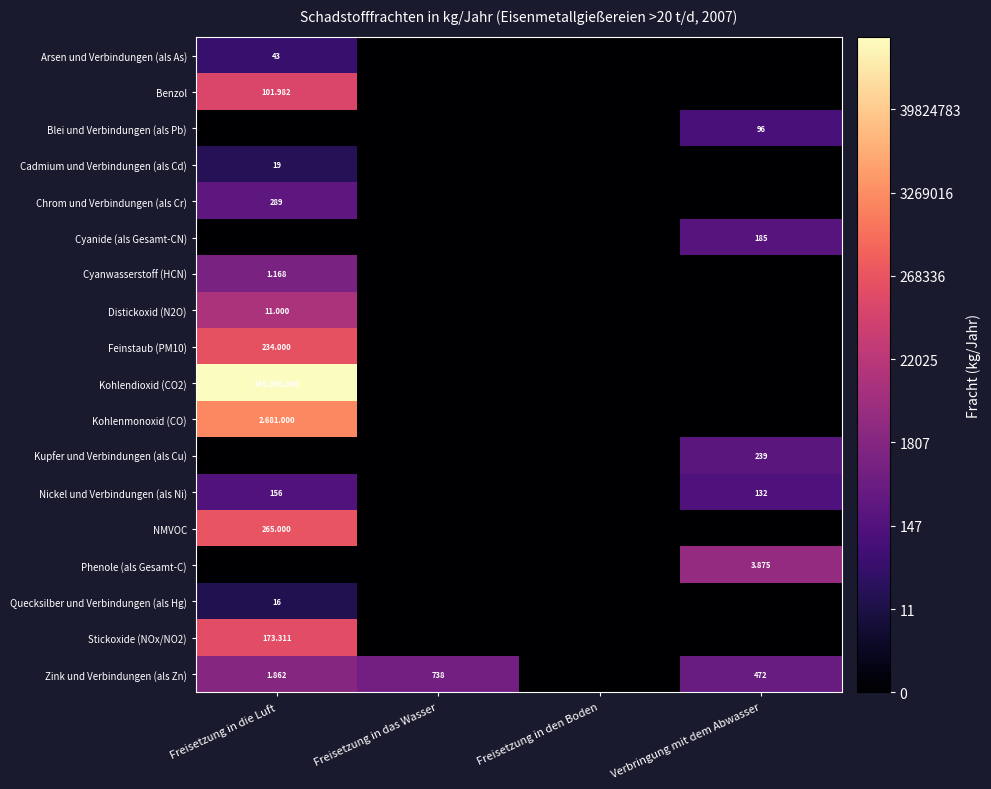

How many values in the Chrom und Verbindungen (als Cr) series exceed 0?

1